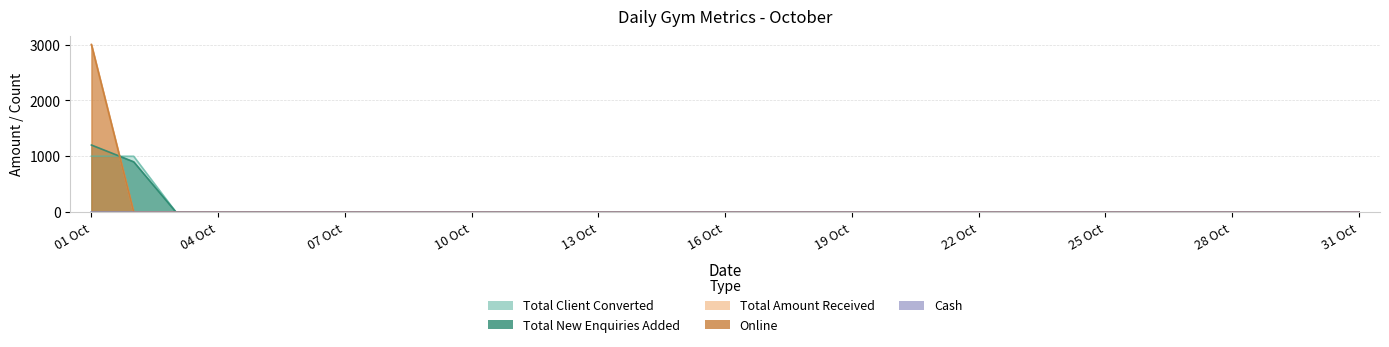

True or false: Total Amount Received and Online intersect in this chart.

False